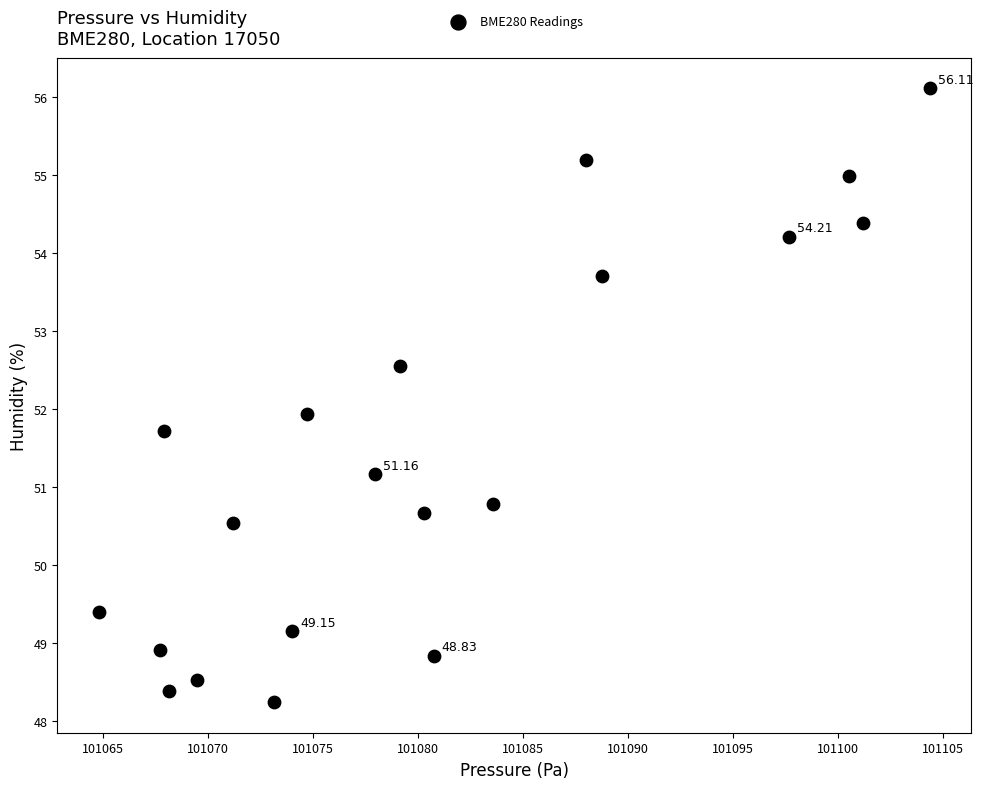

What is the range of Y values (max minus min)?

7.9